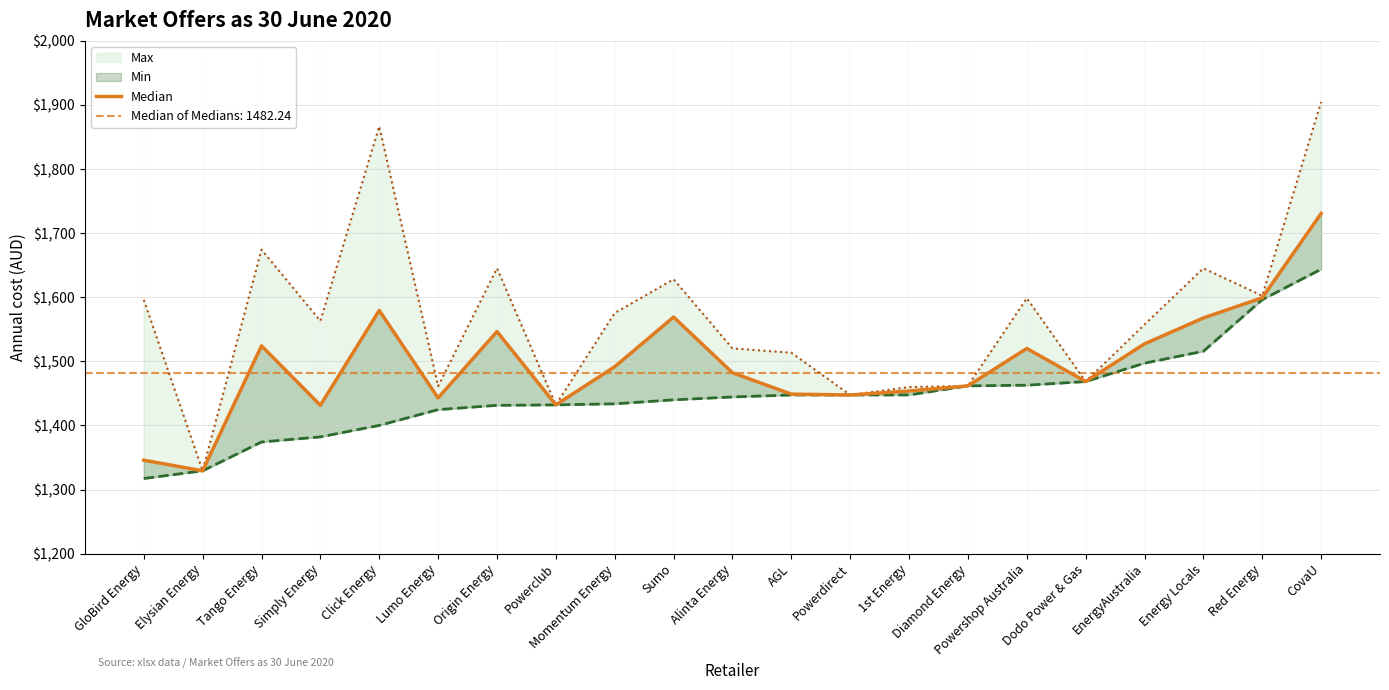

What is the value of the 3rd point from the left?

1524.2